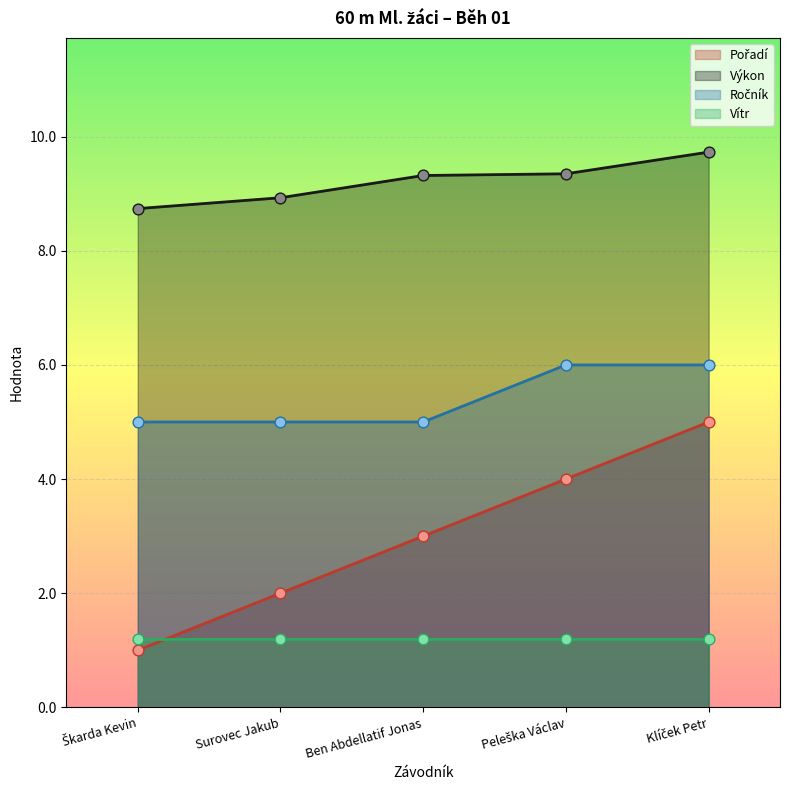

Is the value of Pořadí at Škarda Kevin greater than the value of Výkon at Škarda Kevin?

No